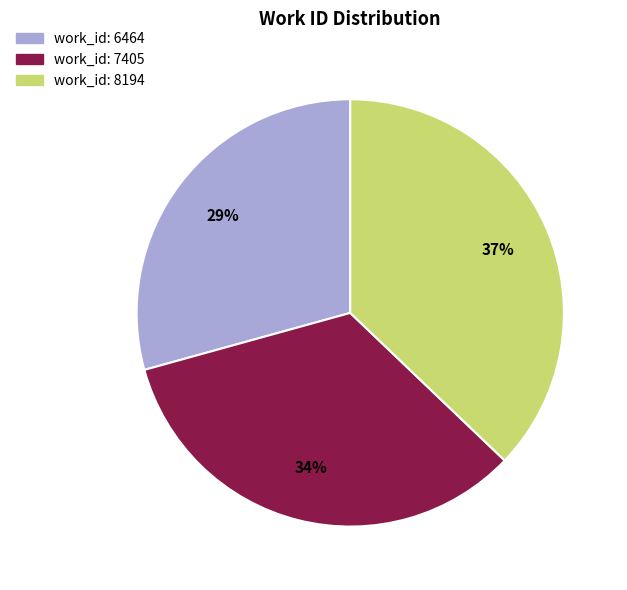

Is there a majority slice in this chart?

No